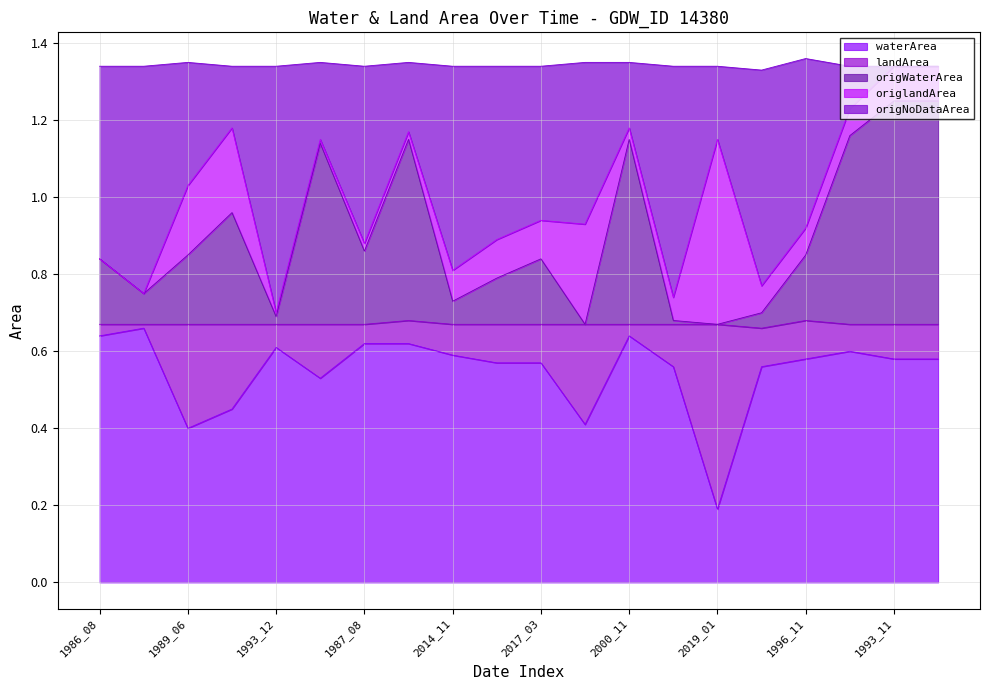

Between 2021_08 and 1993_08, which series saw the biggest shift?

waterArea